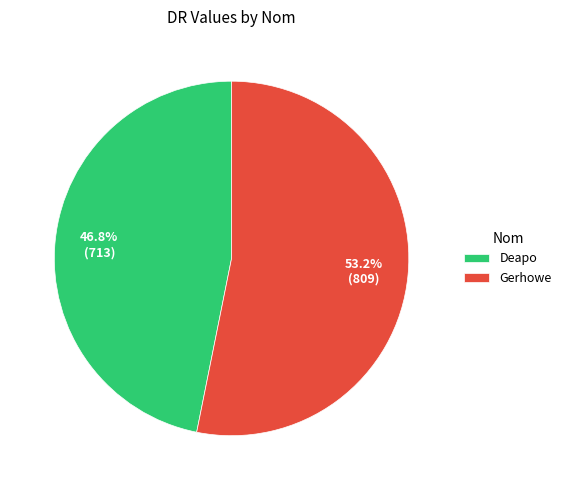

Is it true that Gerhowe is 53% of the pie?

True